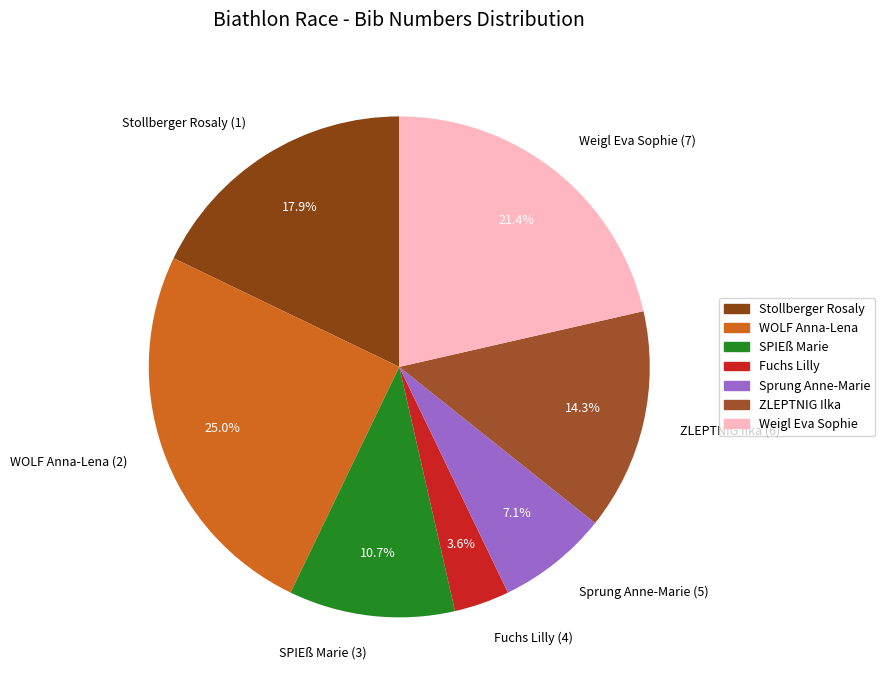

Is WOLF Anna-Lena (2) the majority of the pie?

No